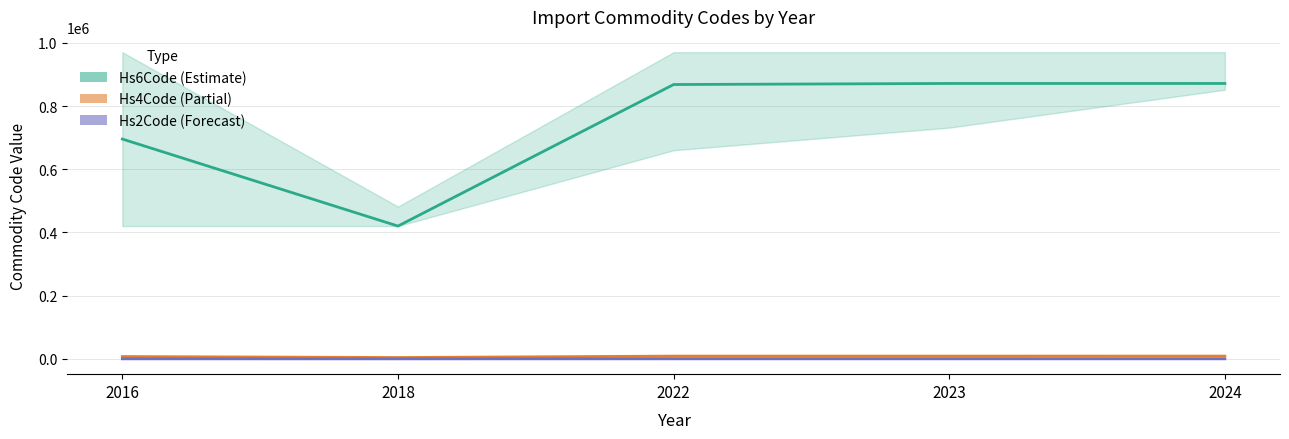

What is the smallest value displayed?

42